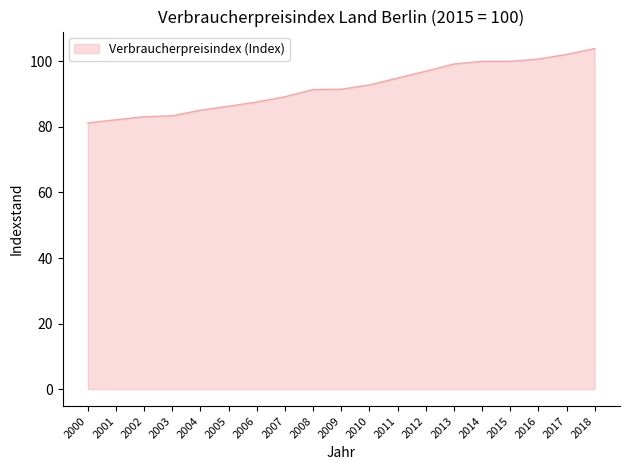

What value does the data have at 2003?

83.4